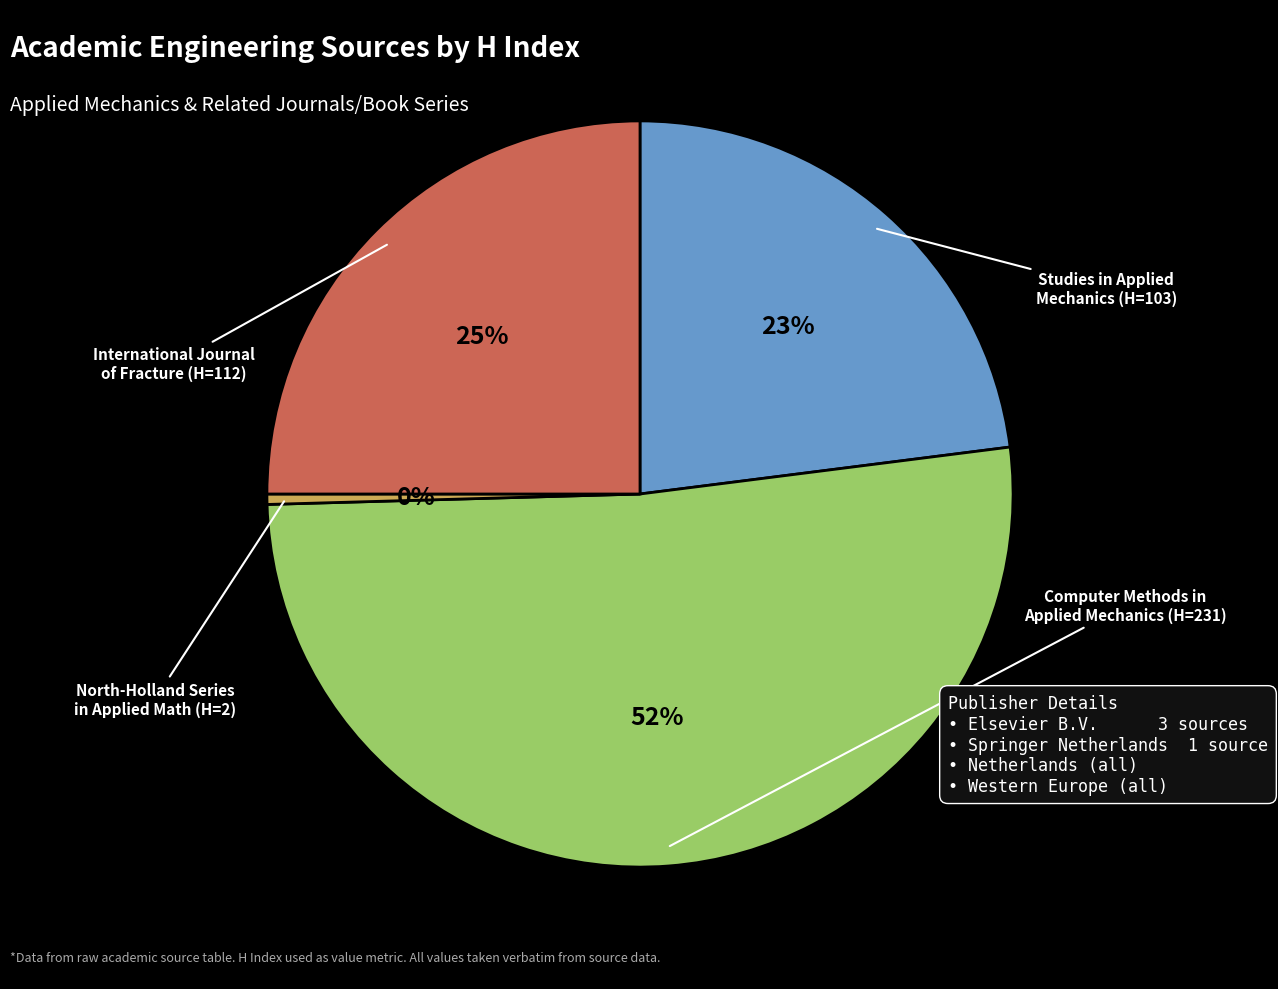

Is there any slice that represents more than half of the pie?

Yes